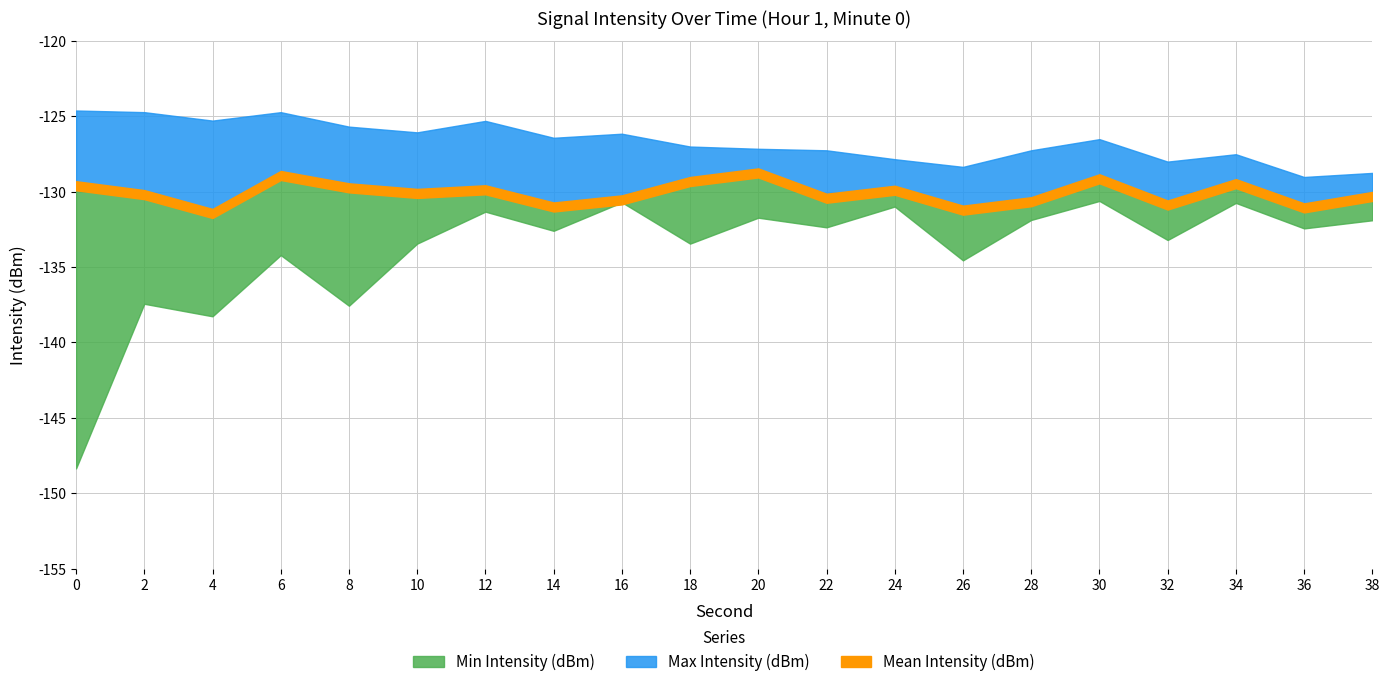

List the series in order of their peak value, highest first.

Max Intensity (dBm), Mean Intensity (dBm), Min Intensity (dBm)